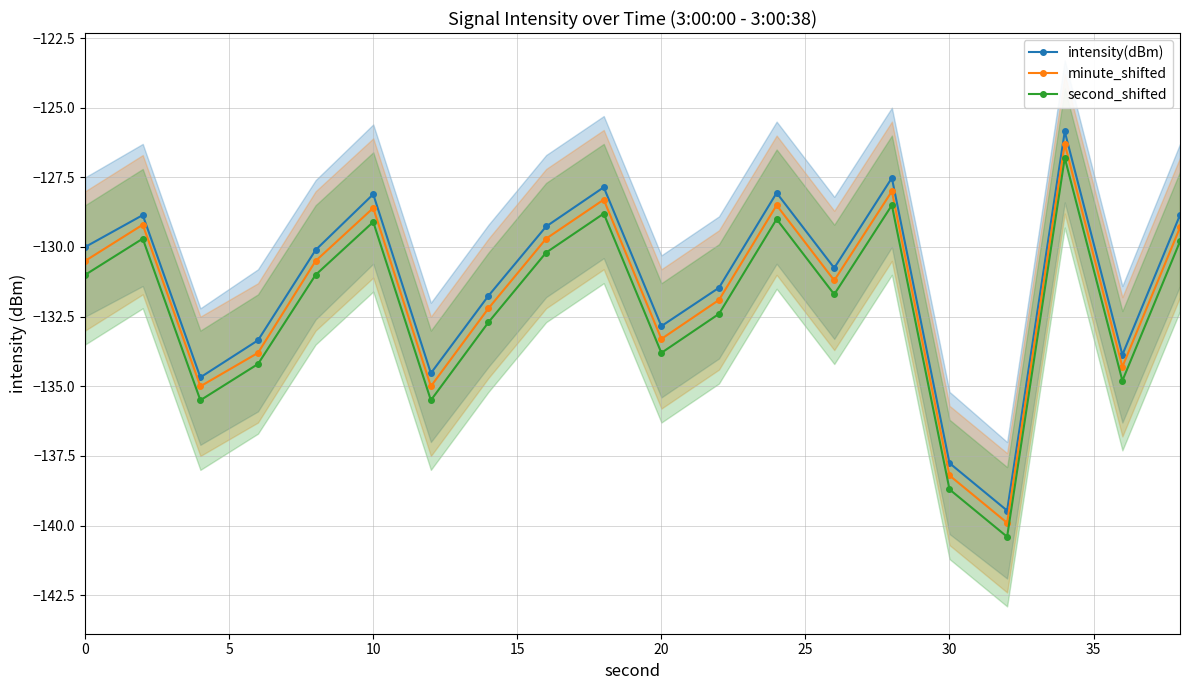

Which series has the largest total across all categories?

intensity(dBm)